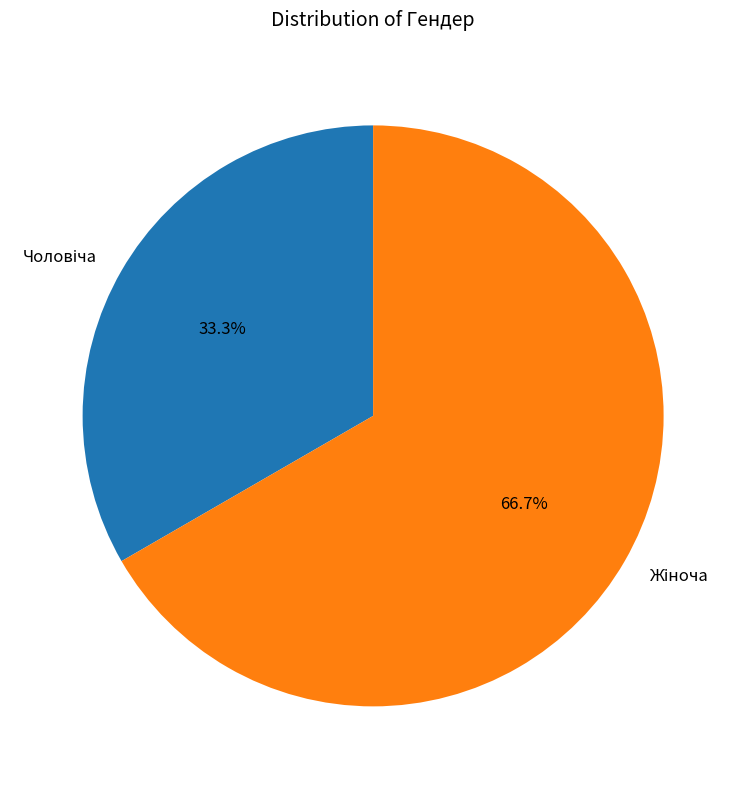

Is there any slice that represents more than half of the pie?

Yes